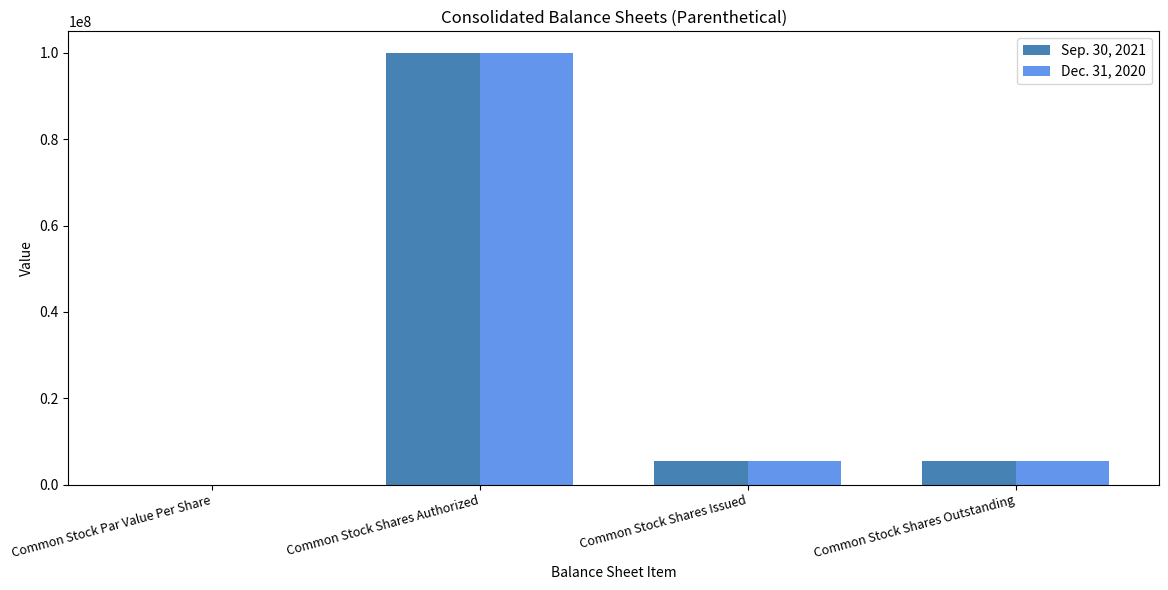

The value of Dec. 31, 2020 at Common Stock Shares Issued is 5524400.0. True or false?

True